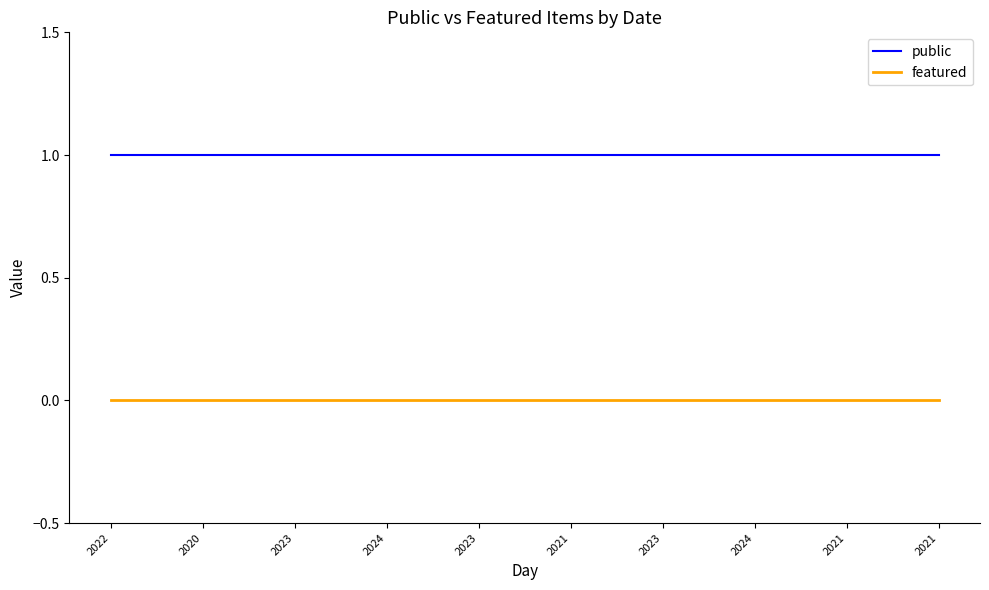

How many lines are shown in the chart?

2